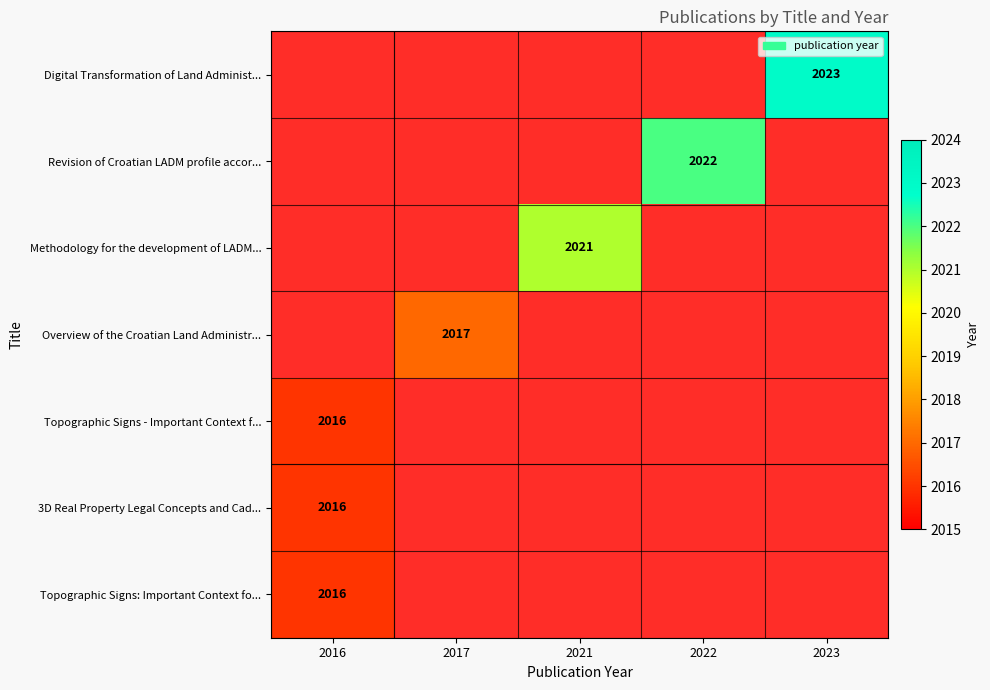

Is the value of Topographic Signs - Important Context f... at 2017 greater than the value of 3D Real Property Legal Concepts and Cad... at 2017?

No